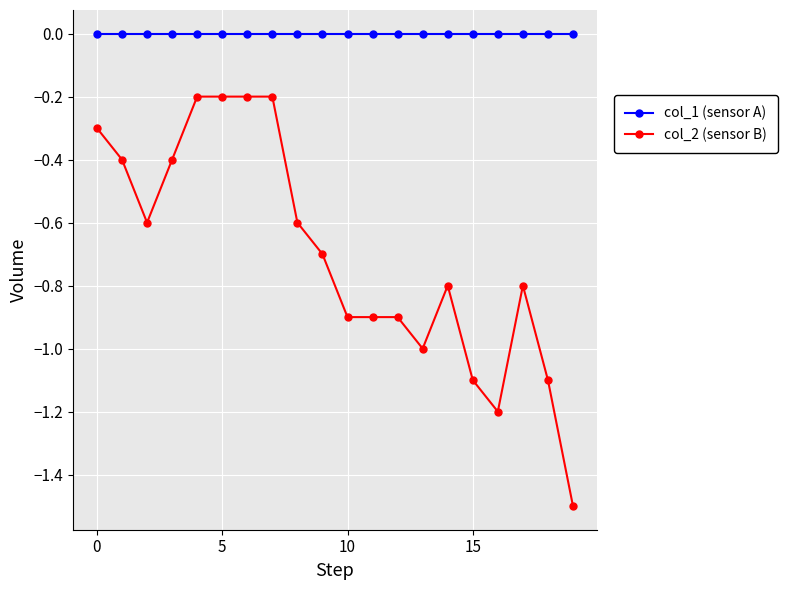

How many data points does each series have?

20